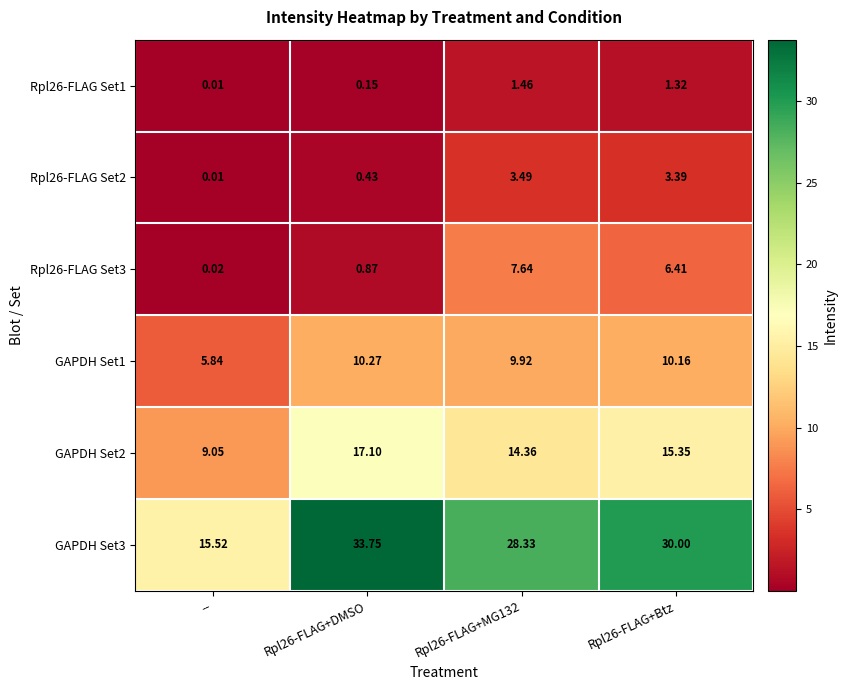

Which category has the lowest value across all series?

--